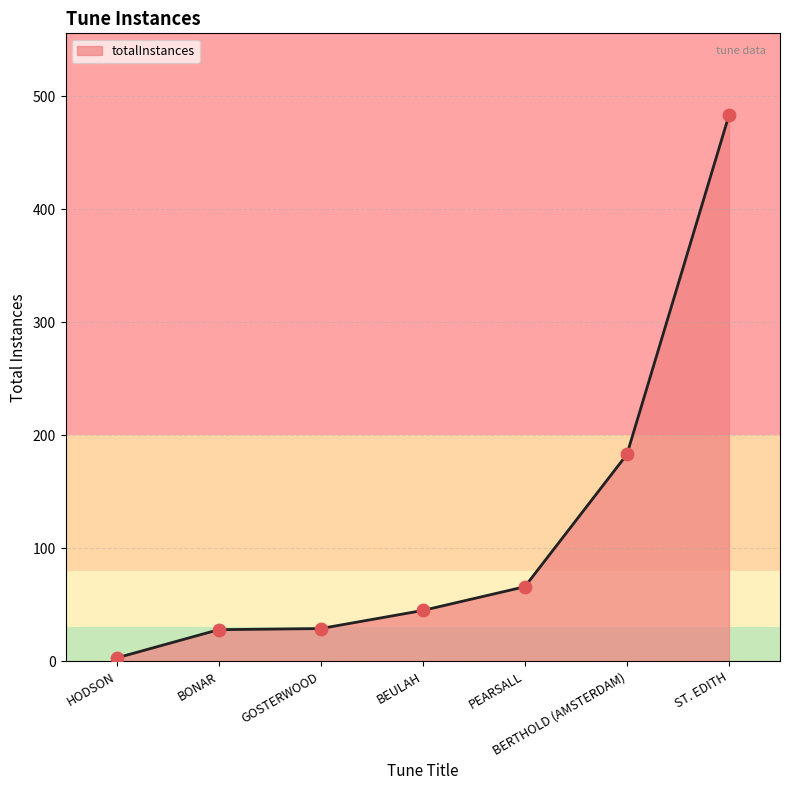

Approximately how many times larger is the value at PEARSALL compared to BEULAH?

1.5